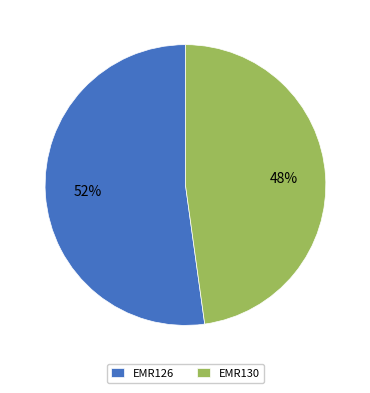

To the nearest percent, what is the average slice percentage?

50%